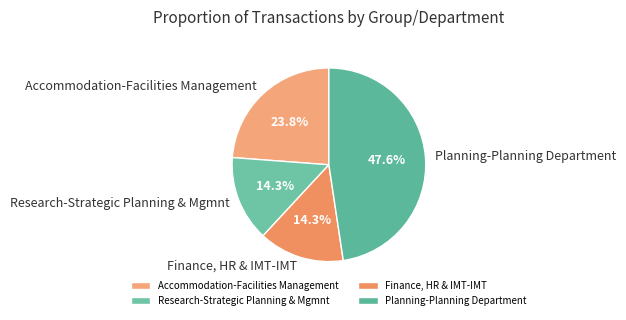

True or false: Finance, HR & IMT-IMT accounts for 20% of the total.

False